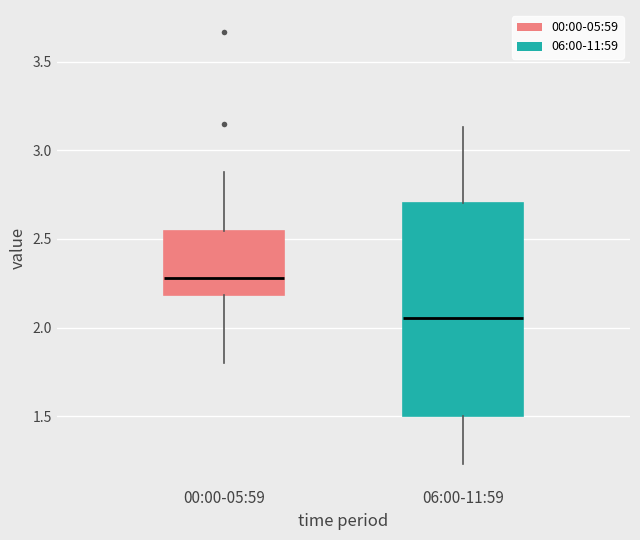

Comparing the boxes themselves (not the whiskers), which one is the tallest?

06:00-11:59